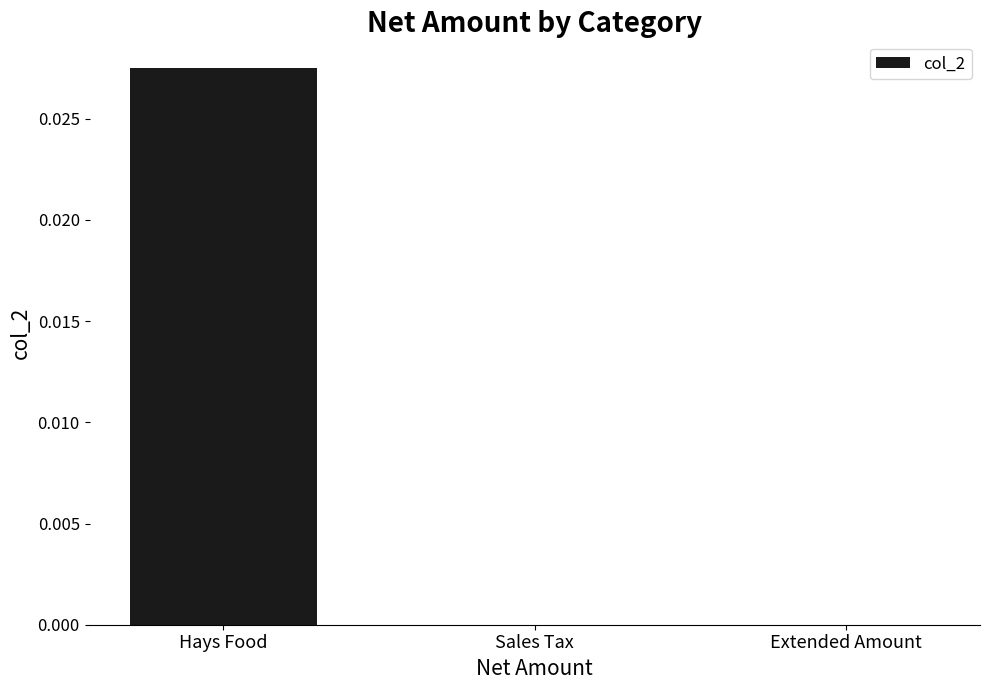

The value at Sales Tax is 0.0. True or false?

True